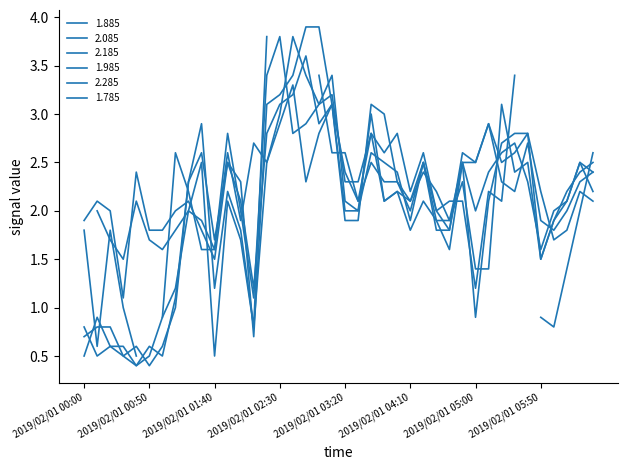

What is the approximate value of 2.185 at 2019/02/01 06:10?

1.8